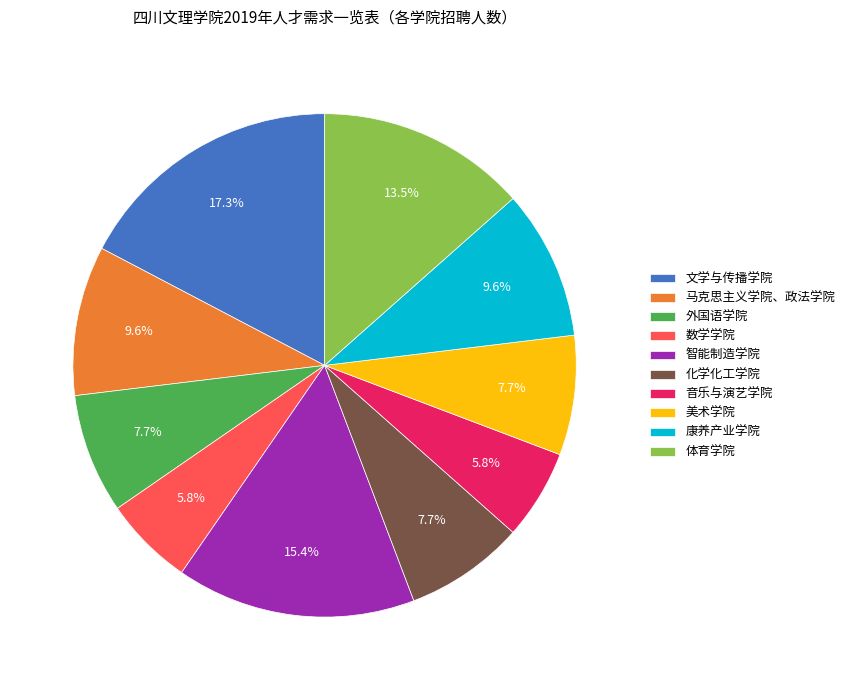

What percentage is NOT represented by 体育学院?

86.5%